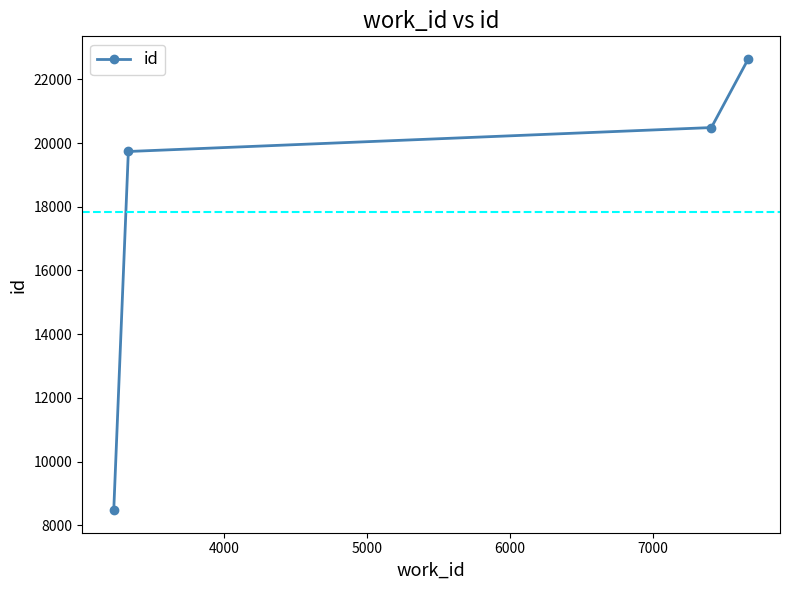

How many lines are shown in the chart?

1